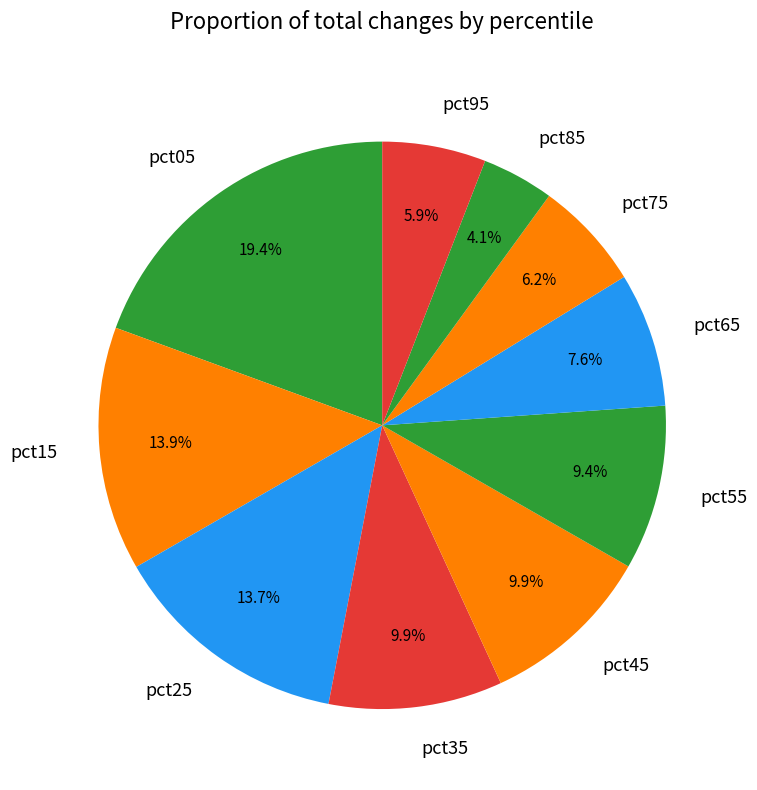

Combined, do pct05 and pct95 account for over 50%?

No